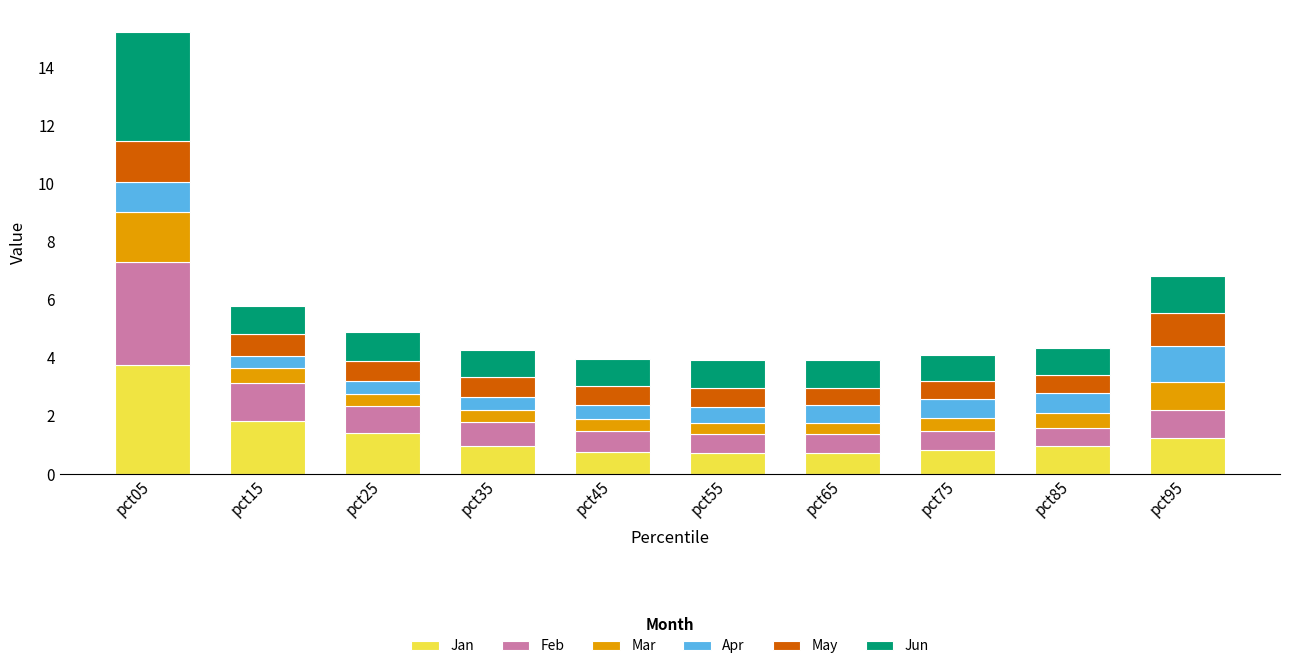

Does the chart contain any negative values?

No